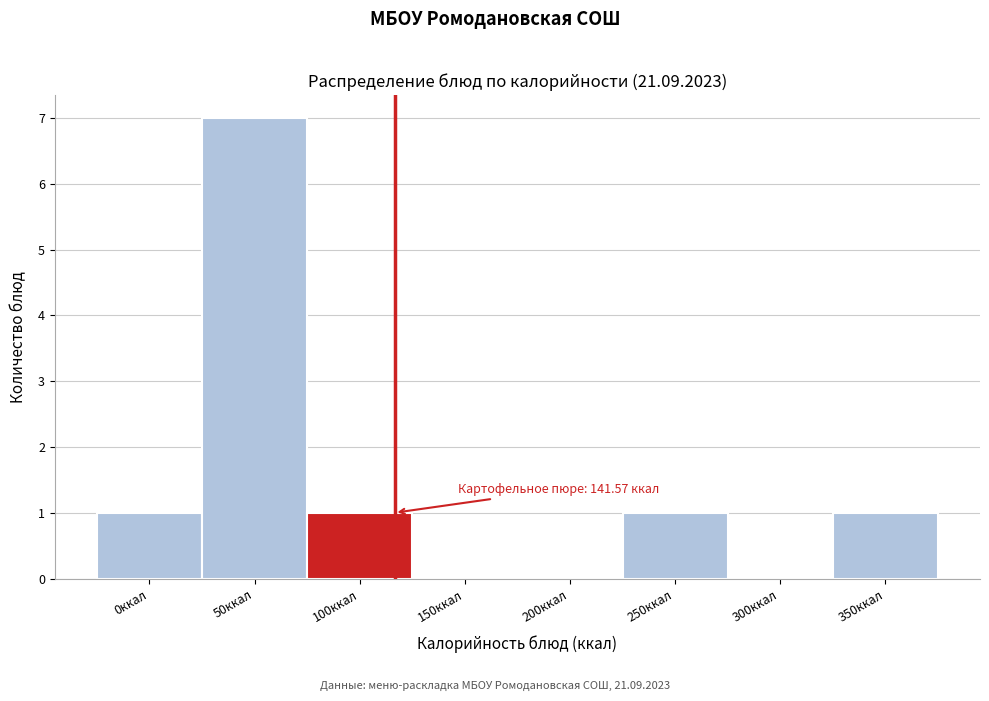

Reading left to right, list all the values displayed in this chart.

0ккал=1	50ккал=7	100ккал=1	150ккал=0	200ккал=0	250ккал=1	300ккал=0	350ккал=1